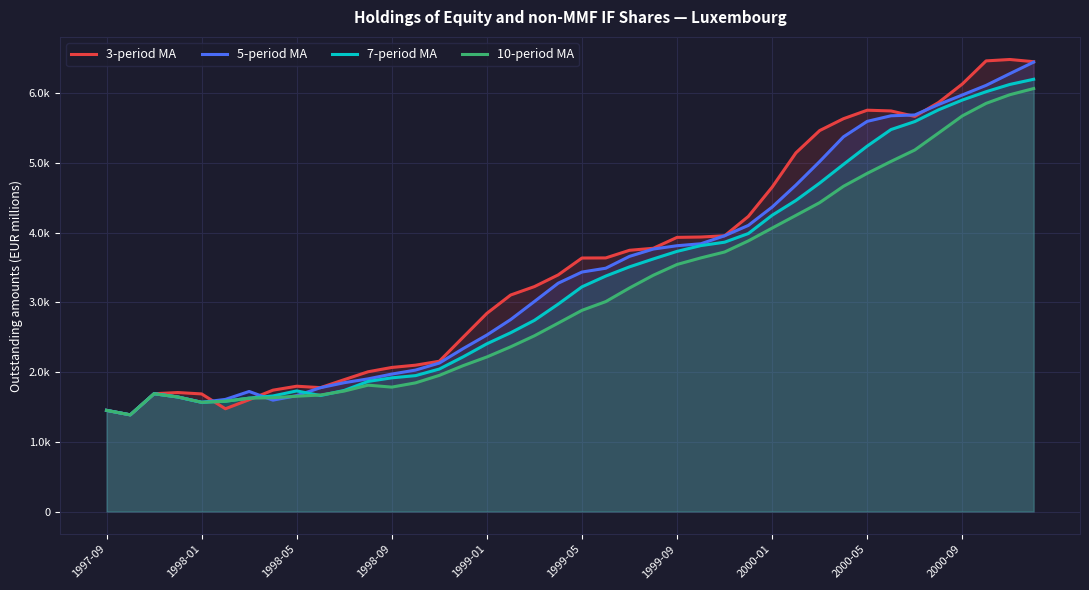

Is it true that 5-period MA equals 896.4 at 1998-09?

False